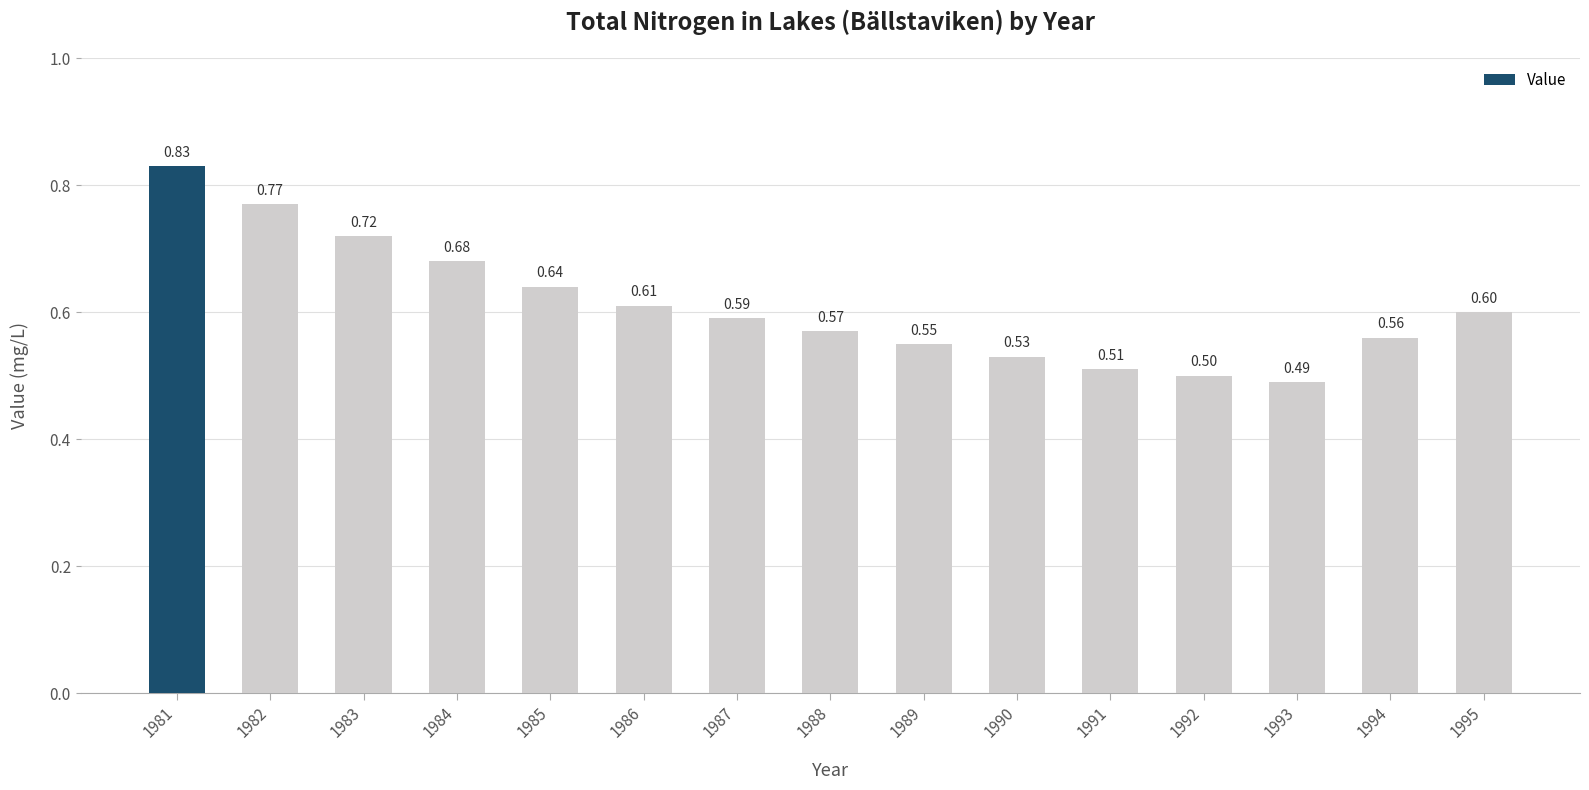

What is the change in value from 1992 to 1995?

+0.1